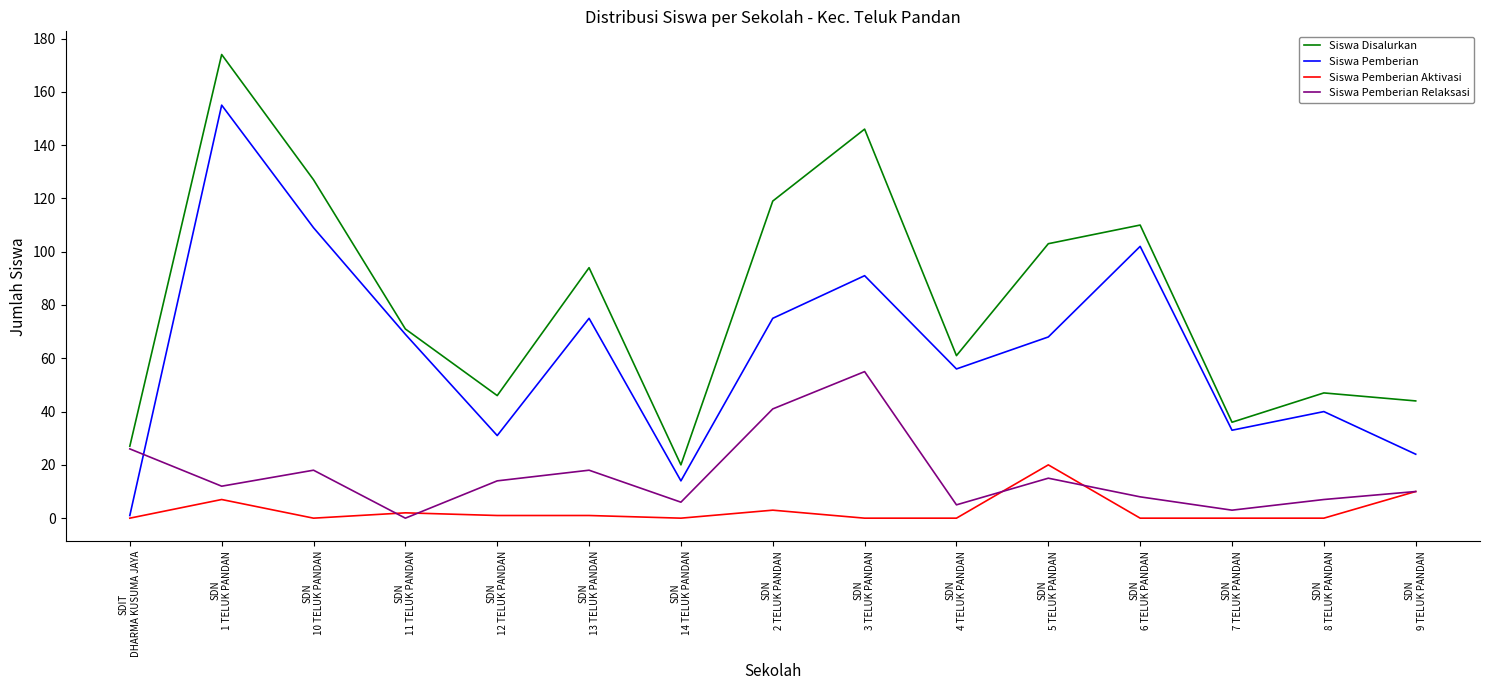

Reading left to right, extract all data points from this chart.

Siswa Disalurkan: SDIT
DHARMA KUSUMA JAYA=27	SDN
1 TELUK PANDAN=174	SDN
10 TELUK PANDAN=127	SDN
11 TELUK PANDAN=71	SDN
12 TELUK PANDAN=46	SDN
13 TELUK PANDAN=94	SDN
14 TELUK PANDAN=20	SDN
2 TELUK PANDAN=119	SDN
3 TELUK PANDAN=146	SDN
4 TELUK PANDAN=61	SDN
5 TELUK PANDAN=103	SDN
6 TELUK PANDAN=110	SDN
7 TELUK PANDAN=36	SDN
8 TELUK PANDAN=47	SDN
9 TELUK PANDAN=44
Siswa Pemberian: SDIT
DHARMA KUSUMA JAYA=1	SDN
1 TELUK PANDAN=155	SDN
10 TELUK PANDAN=109	SDN
11 TELUK PANDAN=69	SDN
12 TELUK PANDAN=31	SDN
13 TELUK PANDAN=75	SDN
14 TELUK PANDAN=14	SDN
2 TELUK PANDAN=75	SDN
3 TELUK PANDAN=91	SDN
4 TELUK PANDAN=56	SDN
5 TELUK PANDAN=68	SDN
6 TELUK PANDAN=102	SDN
7 TELUK PANDAN=33	SDN
8 TELUK PANDAN=40	SDN
9 TELUK PANDAN=24
Siswa Pemberian Aktivasi: SDIT
DHARMA KUSUMA JAYA=0	SDN
1 TELUK PANDAN=7	SDN
10 TELUK PANDAN=0	SDN
11 TELUK PANDAN=2	SDN
12 TELUK PANDAN=1	SDN
13 TELUK PANDAN=1	SDN
14 TELUK PANDAN=0	SDN
2 TELUK PANDAN=3	SDN
3 TELUK PANDAN=0	SDN
4 TELUK PANDAN=0	SDN
5 TELUK PANDAN=20	SDN
6 TELUK PANDAN=0	SDN
7 TELUK PANDAN=0	SDN
8 TELUK PANDAN=0	SDN
9 TELUK PANDAN=10
Siswa Pemberian Relaksasi: SDIT
DHARMA KUSUMA JAYA=26	SDN
1 TELUK PANDAN=12	SDN
10 TELUK PANDAN=18	SDN
11 TELUK PANDAN=0	SDN
12 TELUK PANDAN=14	SDN
13 TELUK PANDAN=18	SDN
14 TELUK PANDAN=6	SDN
2 TELUK PANDAN=41	SDN
3 TELUK PANDAN=55	SDN
4 TELUK PANDAN=5	SDN
5 TELUK PANDAN=15	SDN
6 TELUK PANDAN=8	SDN
7 TELUK PANDAN=3	SDN
8 TELUK PANDAN=7	SDN
9 TELUK PANDAN=10